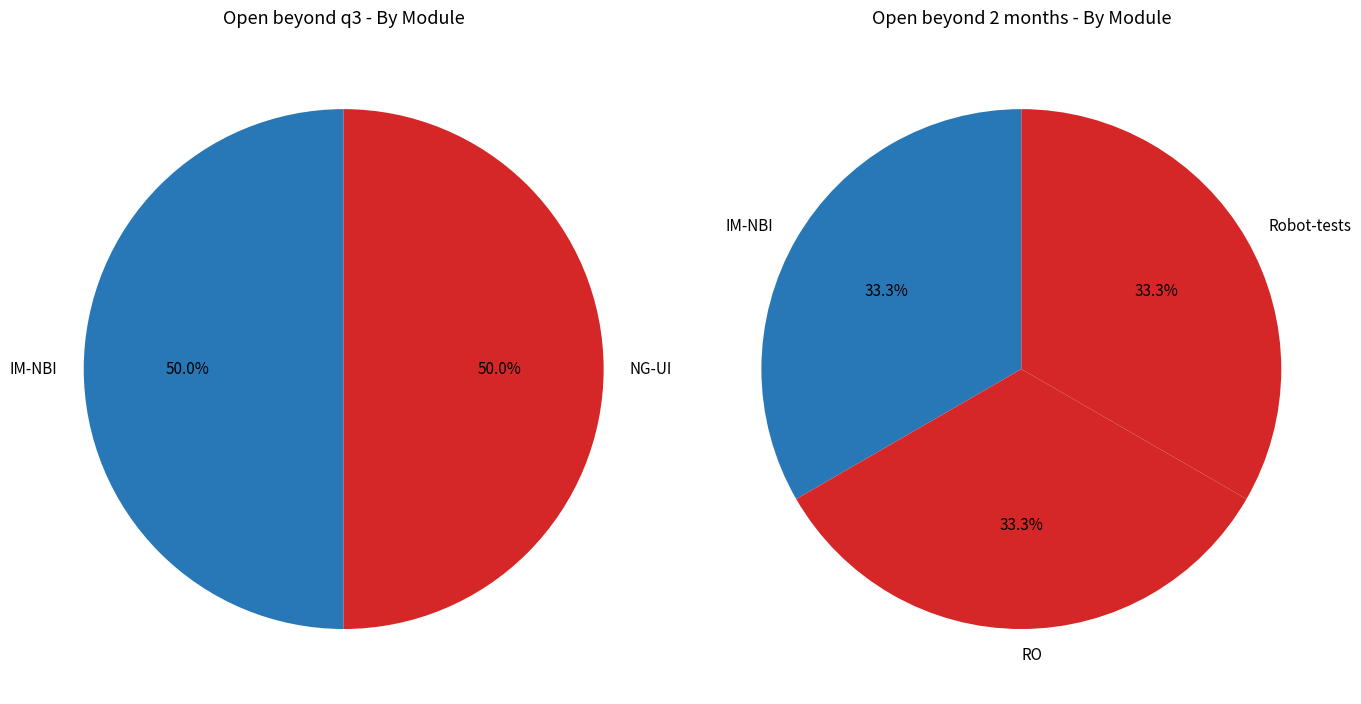

At RO, list the series in order from smallest to largest.

2. Open beyond q3, 3. Open beyond 2 months